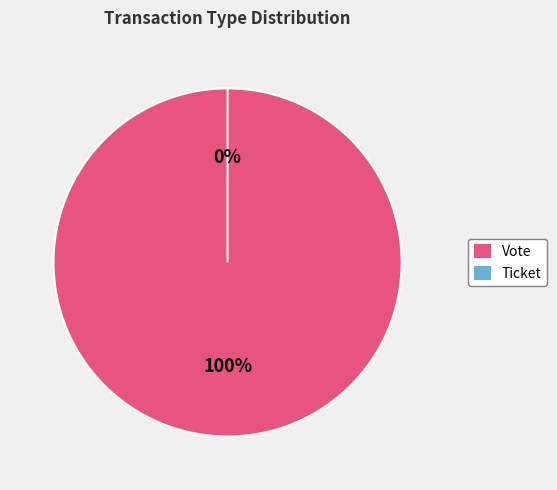

How many slices are in this pie chart?

2